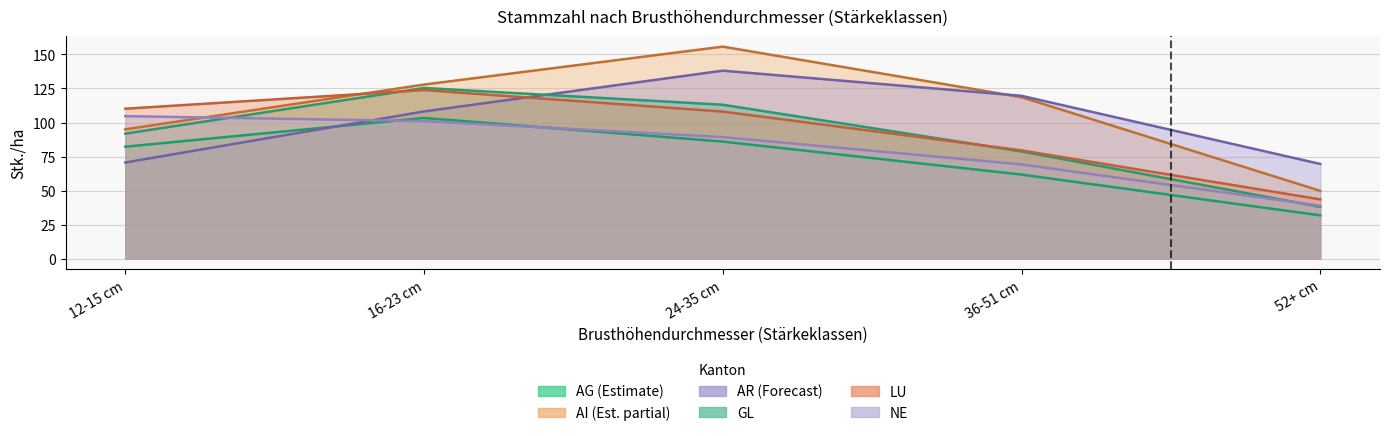

Where is GL nearest to the value 81?

36-51 cm